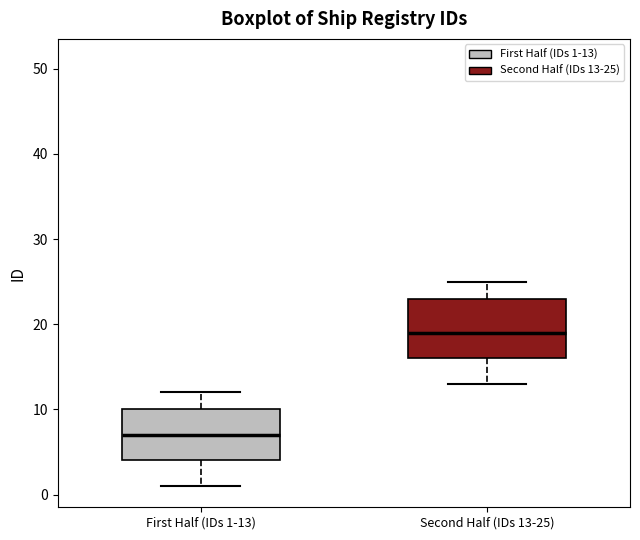

Reading left to right, read every box against the y-axis: the position of its median line, the range the box covers, and the ends of its whiskers. The values are not printed on the chart, so give them approximately, as read against the axis.

First Half (IDs 1-13): median 7, box 4 to 10, whiskers 1 to 12
Second Half (IDs 13-25): median 19, box 16 to 23, whiskers 13 to 25